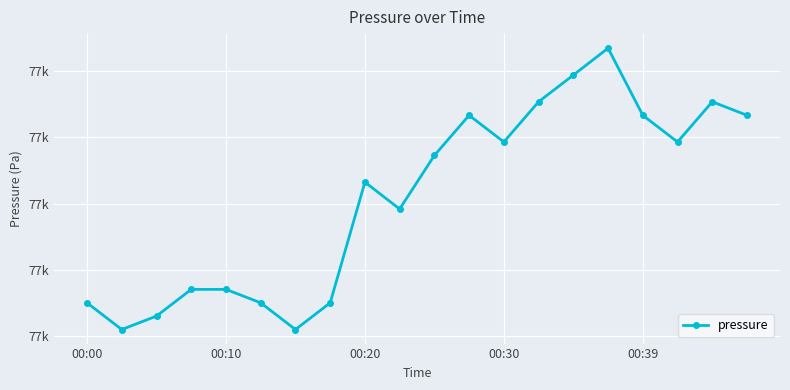

Is this an area chart (filled region under the line)?

No